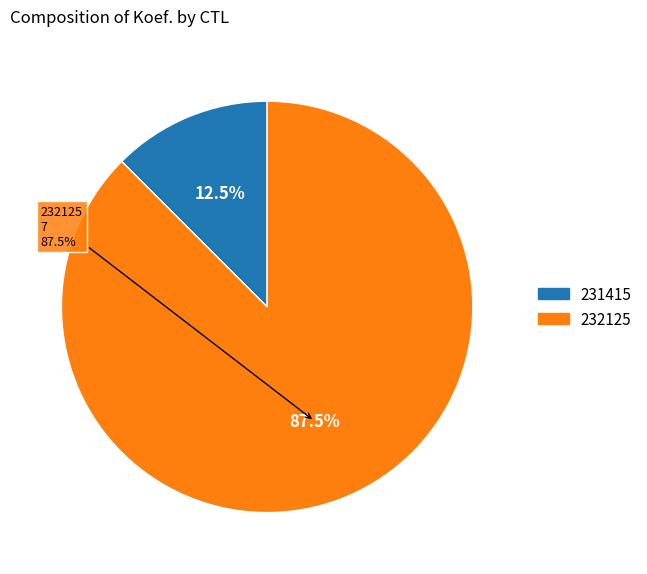

Count the number of slices in the pie.

2